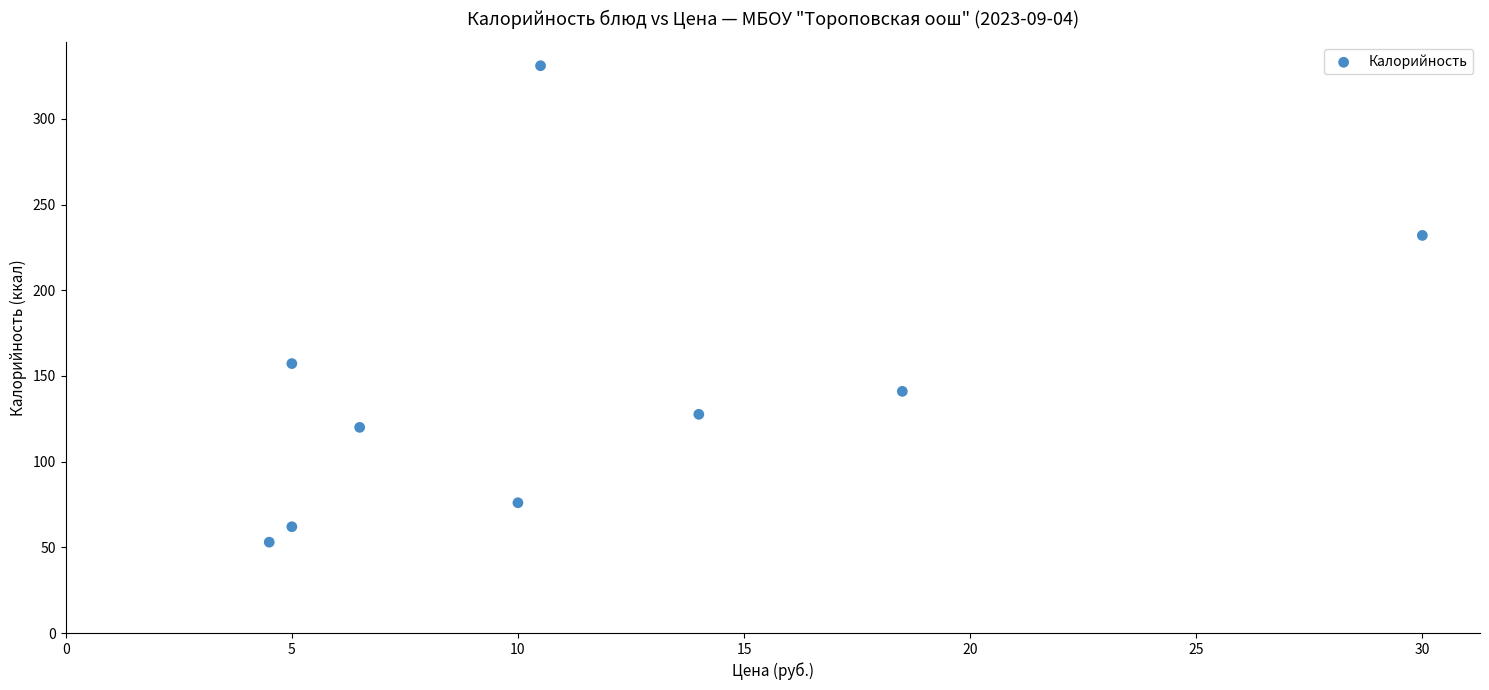

What Y value in the scatter plot is closest to 192?

157.2